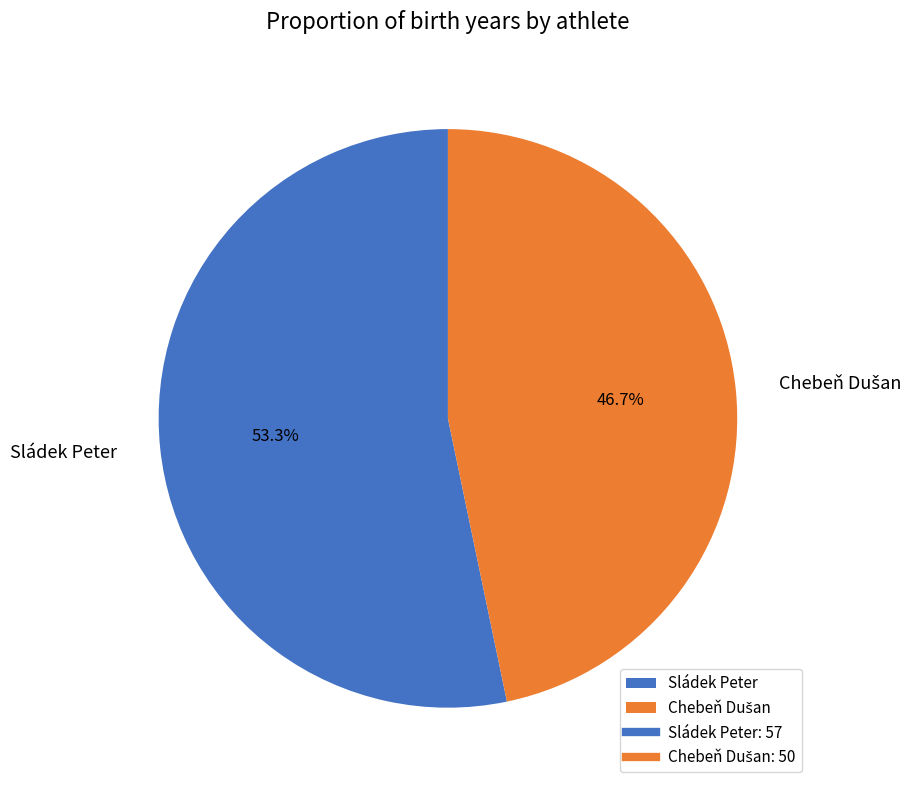

What is the majority slice?

Sládek Peter